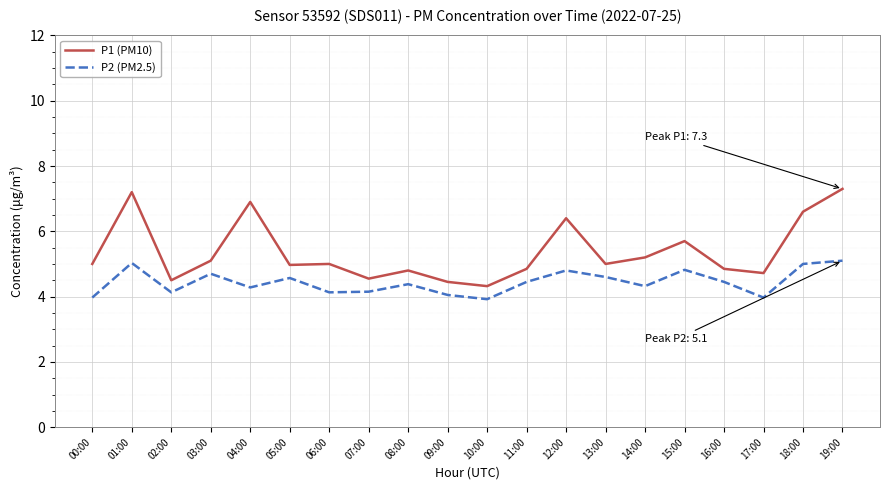

Where is the first local maximum for P2 (PM2.5)?

01:00